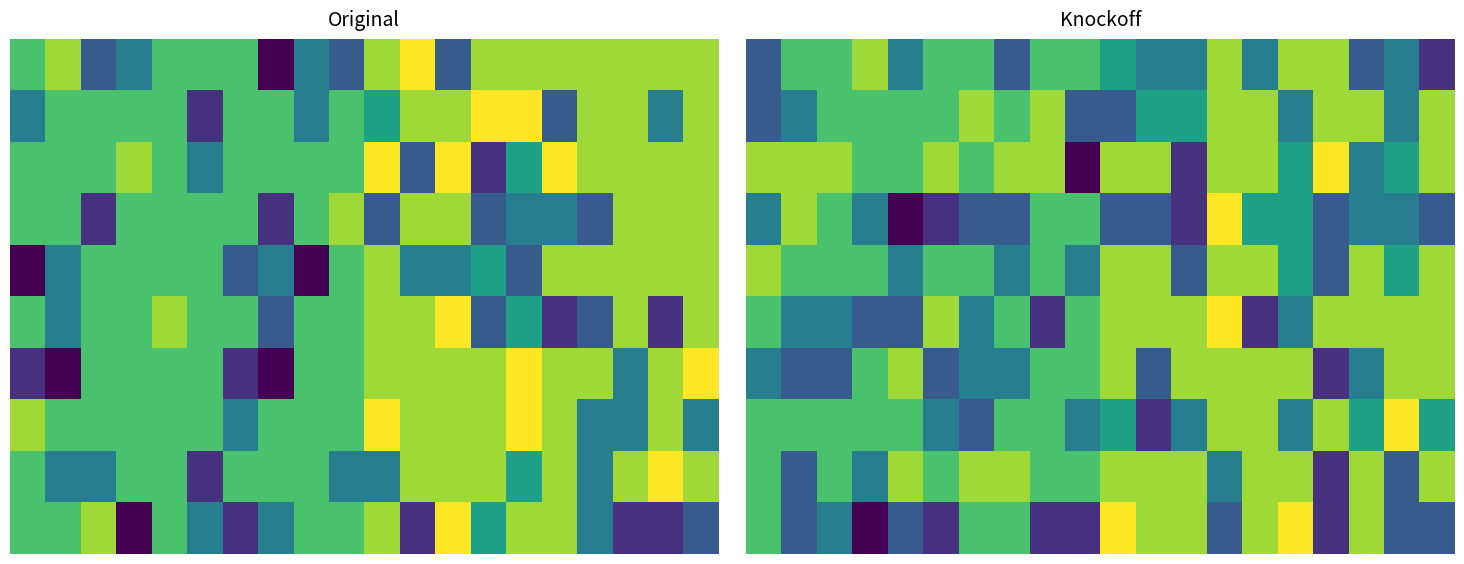

What is the spread (max minus min) of values at 7?

0.8